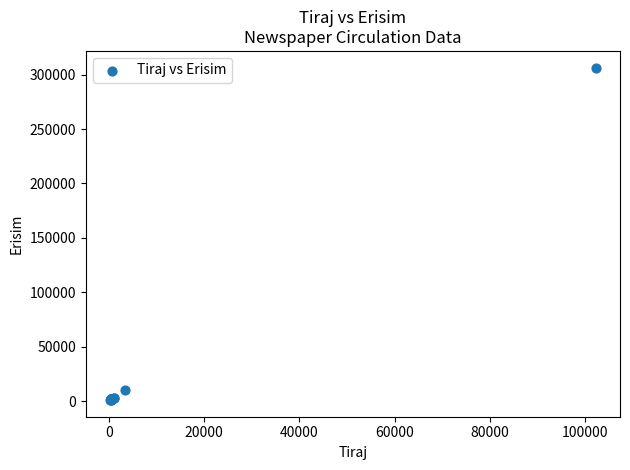

What Y value in the scatter plot is closest to 153699?

10308